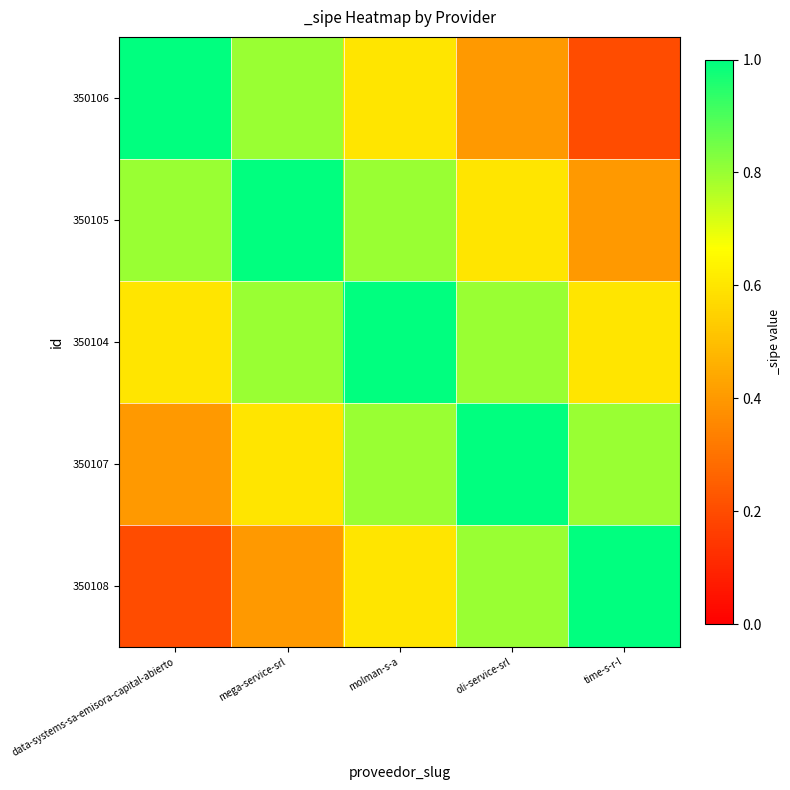

Count the number of categories in the chart.

5